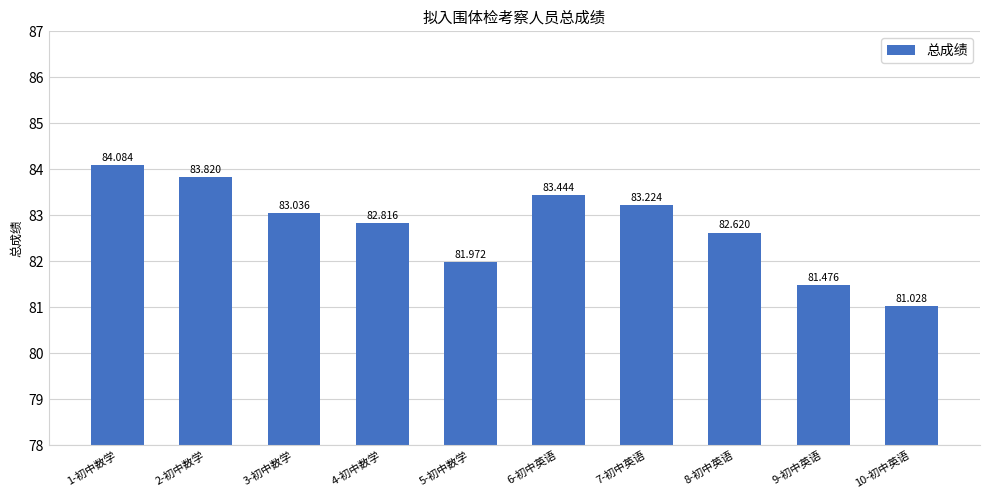

Where is the data nearest to the value 82?

5-初中数学